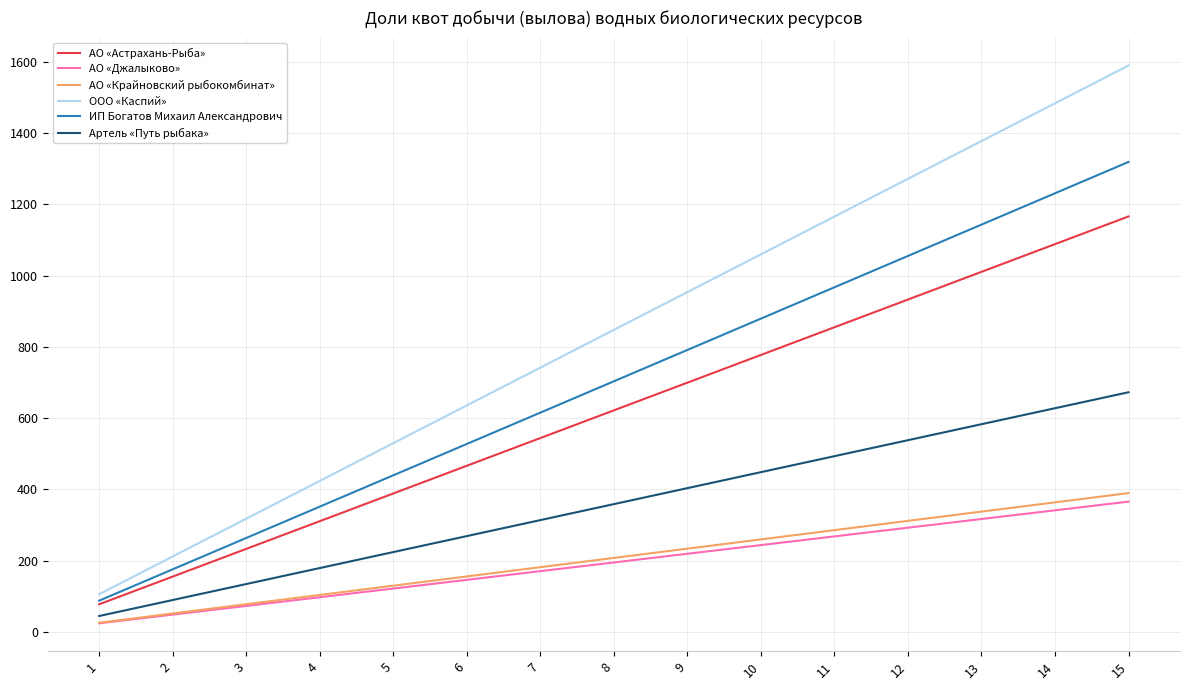

Reading right to left, list all the values displayed in this chart.

АО «Астрахань-Рыба»: 1165.8	1088.1	1010.3	932.6	854.9	777.2	699.5	621.8	544.0	466.3	388.6	310.9	233.2	155.4	77.7
АО «Джалыково»: 365.7	341.3	317.0	292.6	268.2	243.8	219.4	195.0	170.7	146.3	121.9	97.5	73.1	48.8	24.4
АО «Крайновский рыбокомбинат»: 389.7	363.7	337.7	311.7	285.7	259.8	233.8	207.8	181.8	155.9	129.9	103.9	77.9	52.0	26.0
ООО «Каспий»: 1589.2	1483.2	1377.3	1271.3	1165.4	1059.5	953.5	847.6	741.6	635.7	529.7	423.8	317.8	211.9	105.9
ИП Богатов Михаил Александрович: 1318.7	1230.8	1142.9	1054.9	967.0	879.1	791.2	703.3	615.4	527.5	439.6	351.6	263.7	175.8	87.9
Артель «Путь рыбака»: 672.6	627.7	582.9	538.1	493.2	448.4	403.5	358.7	313.9	269.0	224.2	179.4	134.5	89.7	44.8